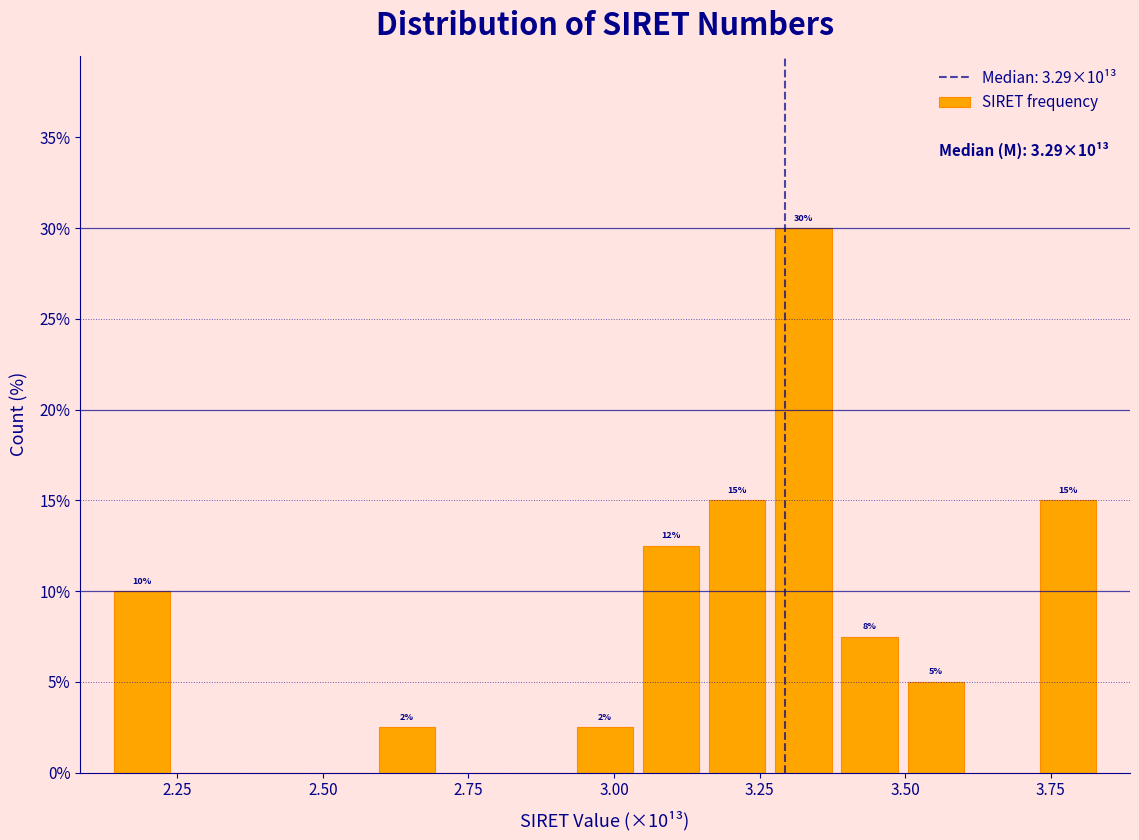

Read against the x-axis, roughly where is the centre of the tallest bar?

3.35